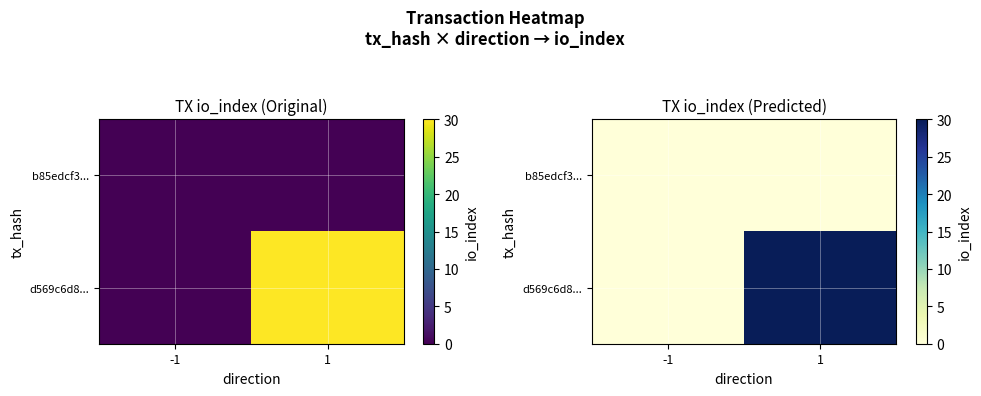

At which category is the sum across all series the highest?

1